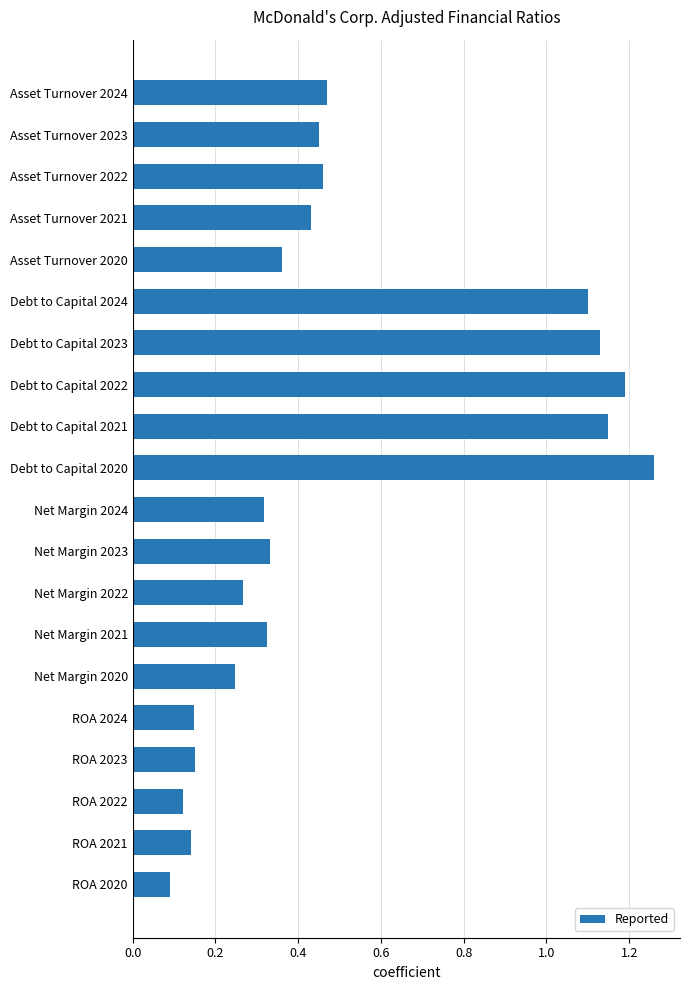

What is the change in value from Debt to Capital 2022 to Net Margin 2024?

-0.9